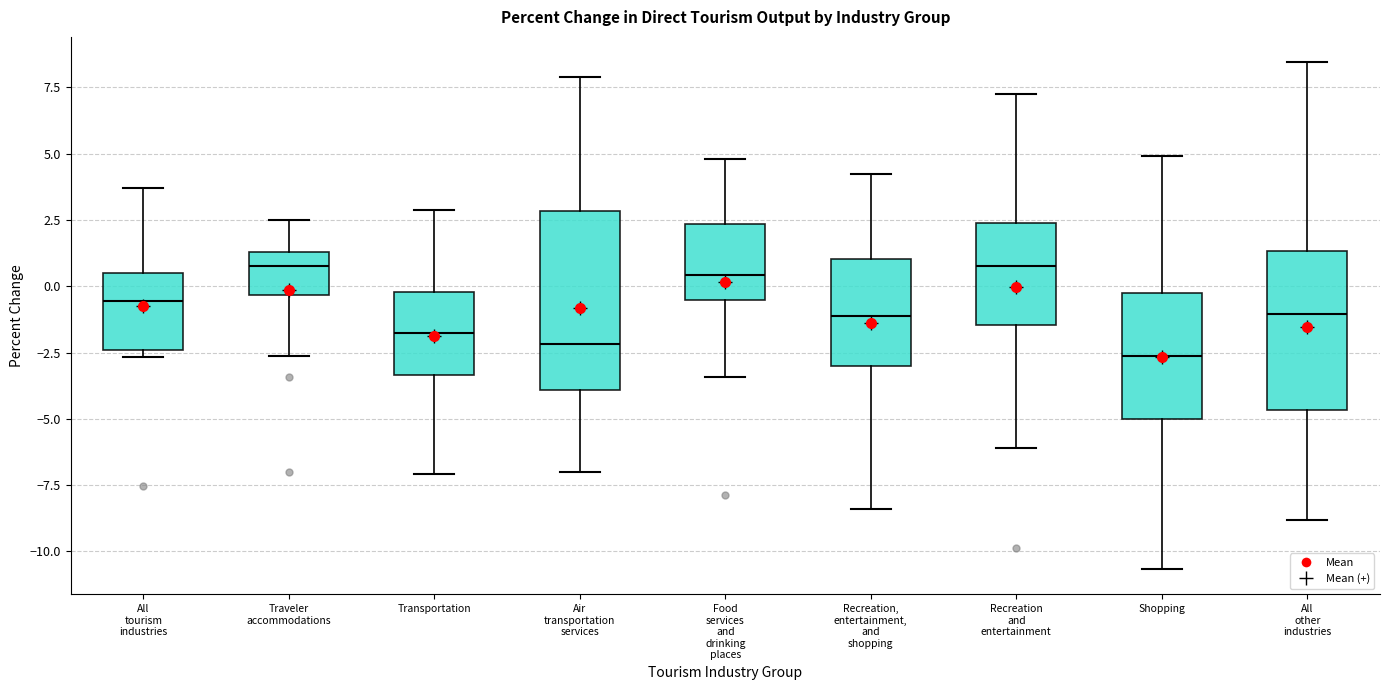

Where does the upper whisker of the box for Food services and drinking places end on the y-axis? The values are not printed on the chart, so give them approximately, as read against the axis.

5.0